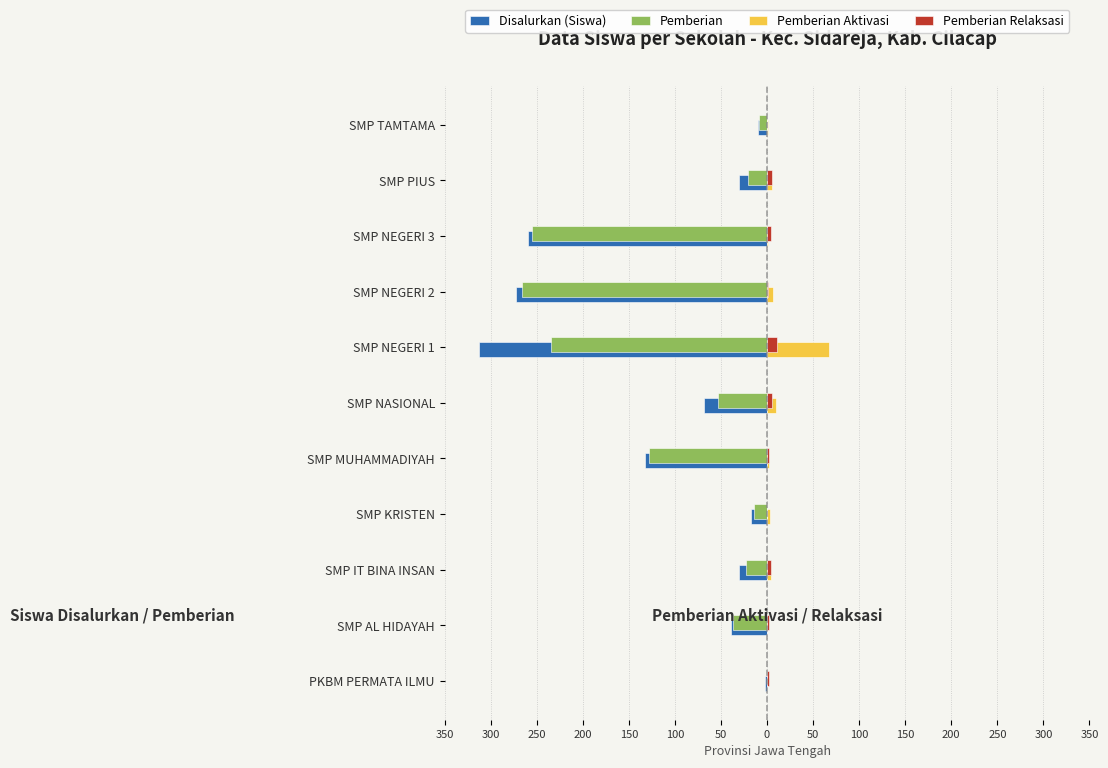

What are all the series names shown in the legend?

Disalurkan (Siswa), Pemberian, Pemberian Aktivasi, Pemberian Relaksasi